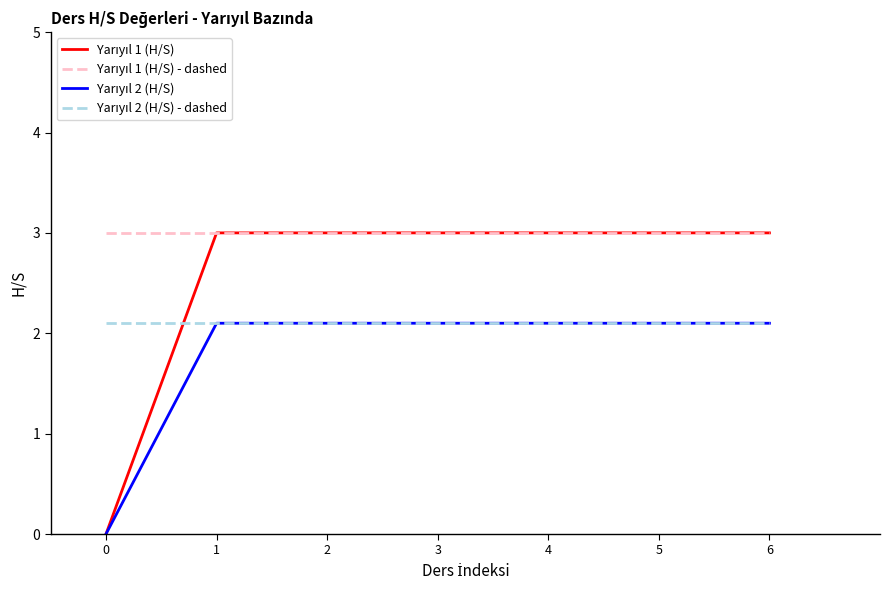

What is the spread (max minus min) of values at 5?

0.9